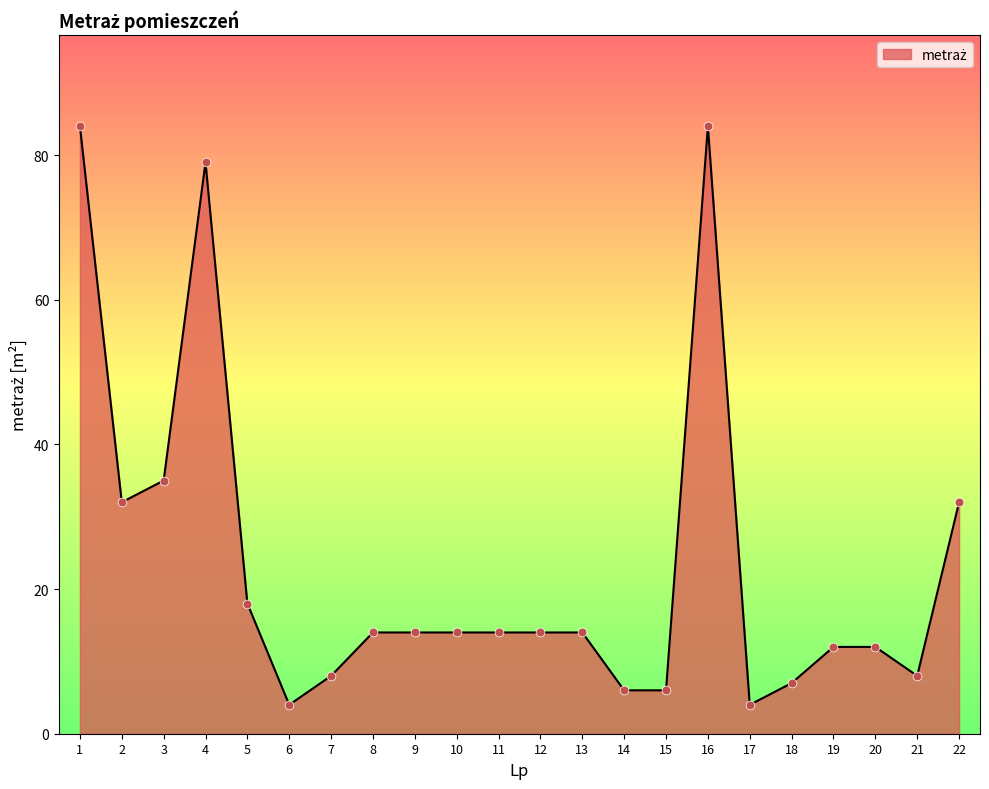

Approximately how many times larger is the value at 17 compared to 6?

1.0